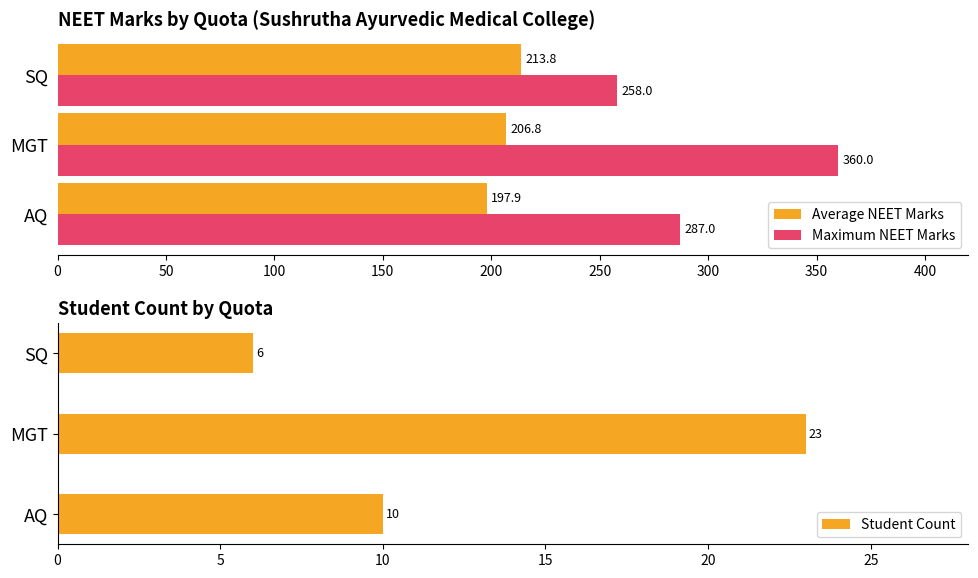

What are all the series names shown in the legend?

Average NEET Marks, Maximum NEET Marks, Student Count